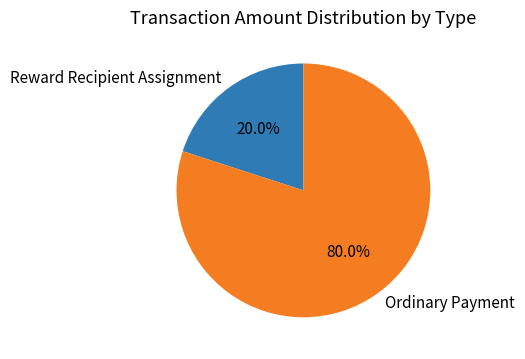

Is there any slice that represents more than half of the pie?

Yes